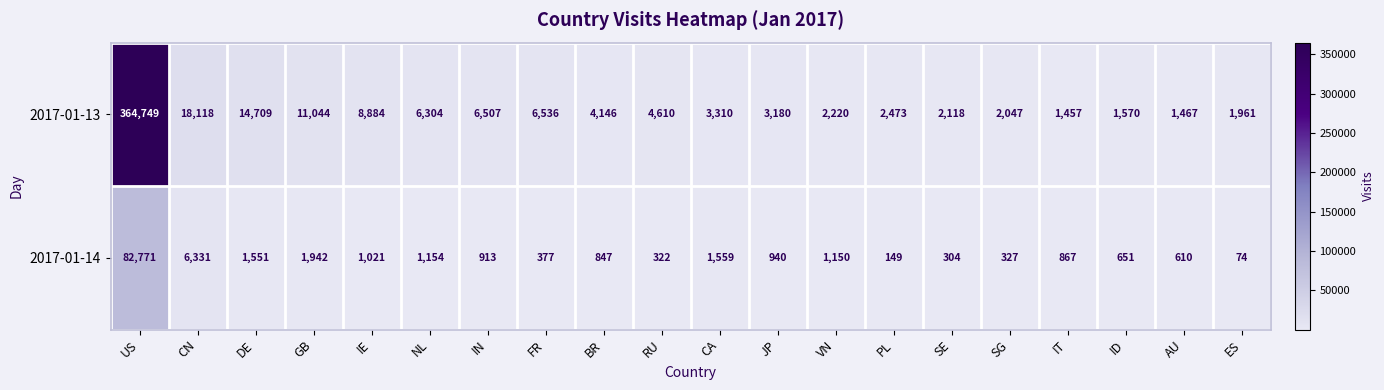

What is the sum of all 2017-01-13 values?

467410